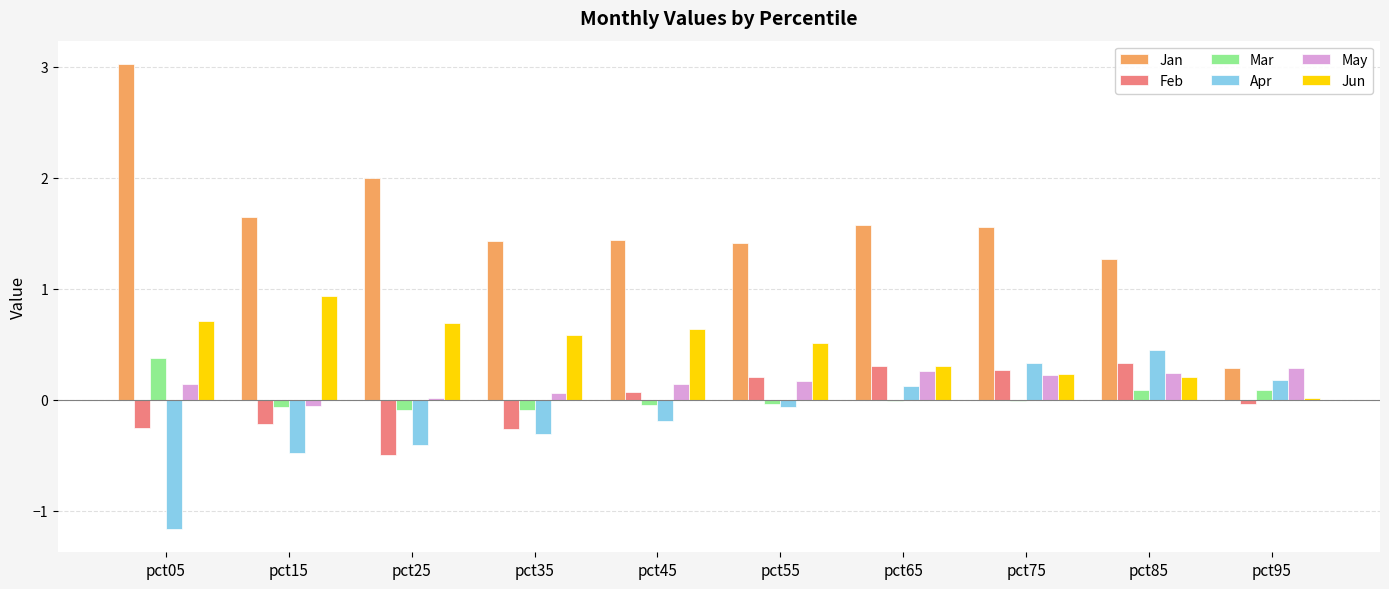

Are the bars grouped side by side (vs. stacked)?

Yes